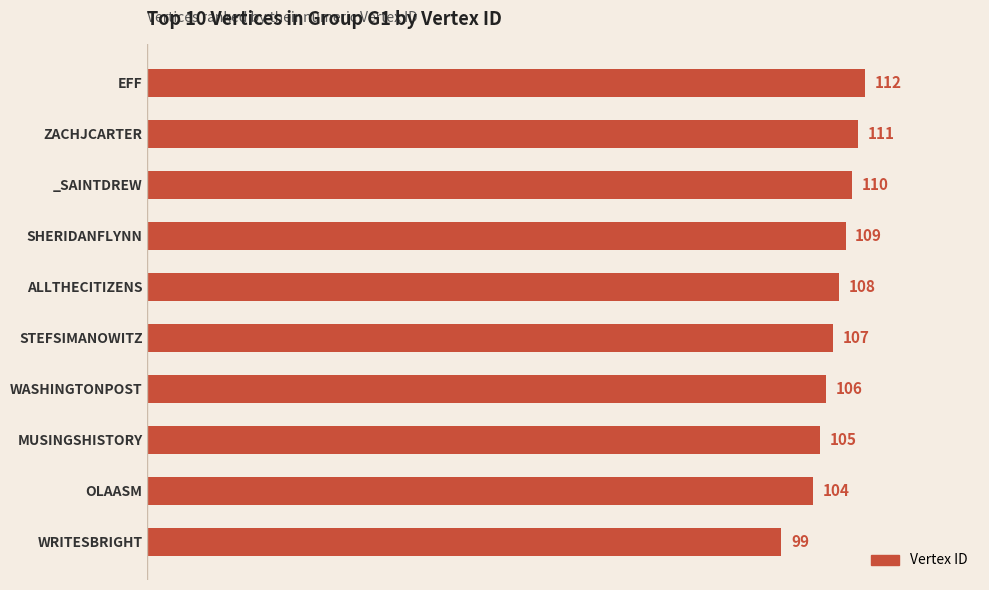

How many data points are less than 108?

5